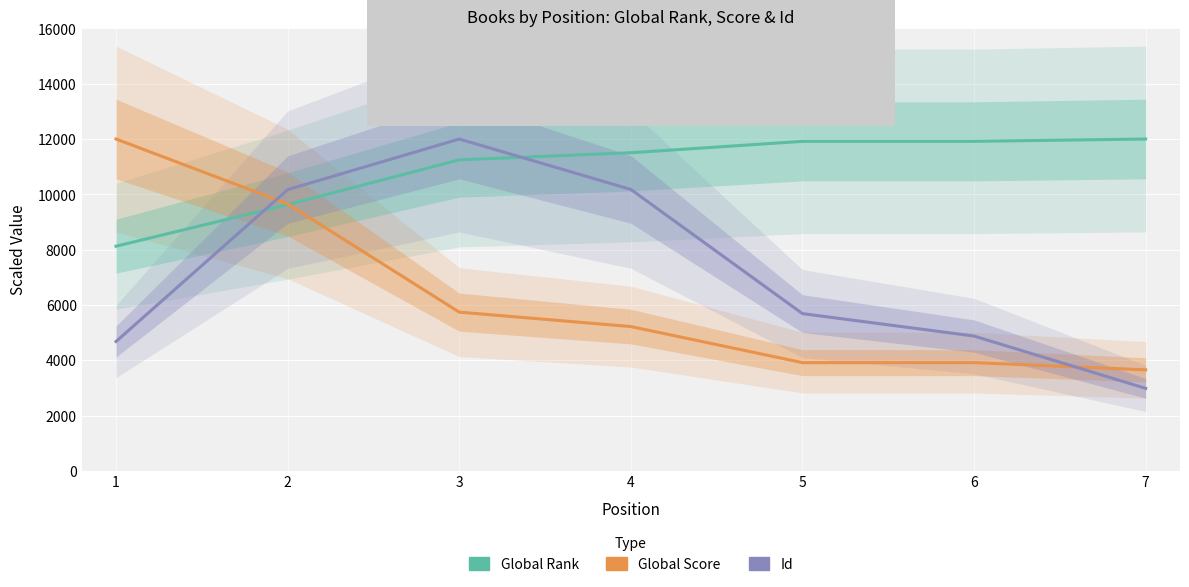

Which has a higher value, 4 or 3?

4